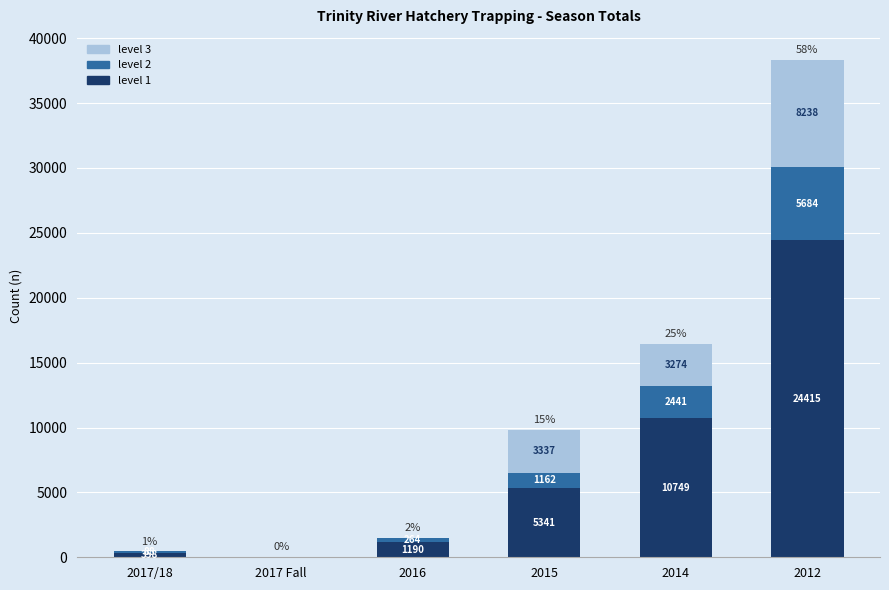

At which category is the sum across all series the highest?

2012